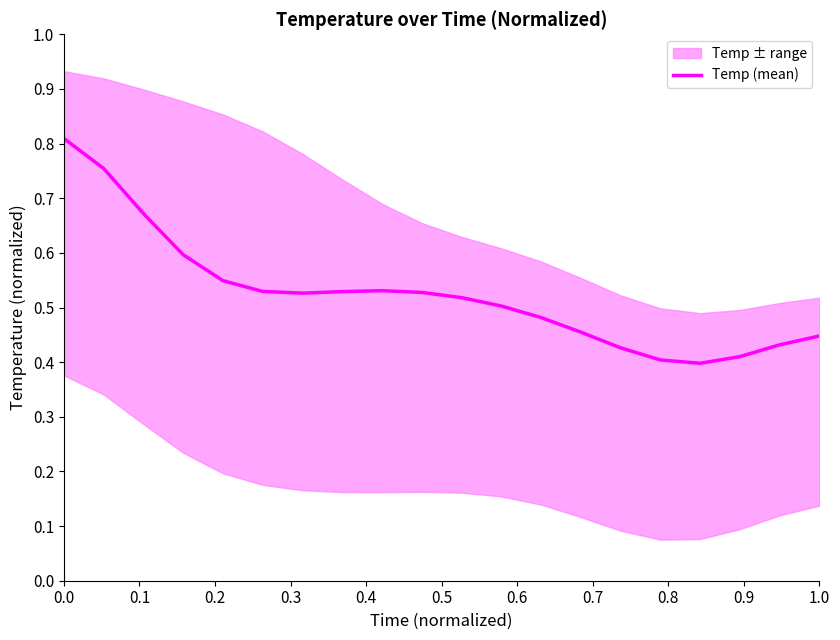

Reading left to right, extract all data points from this chart.

0.8	0.8	0.7	0.6	0.5	0.5	0.5	0.5	0.5	0.5	0.5	0.5	0.5	0.5	0.4	0.4	0.4	0.4	0.4	0.4